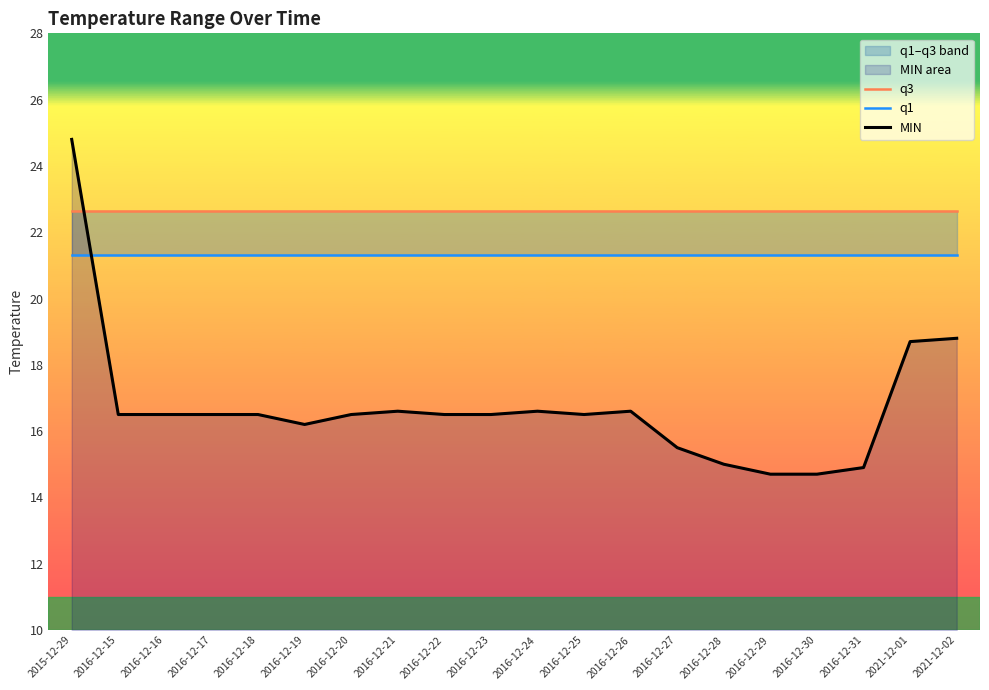

What is the label of the 5th point from the left?

2016-12-18